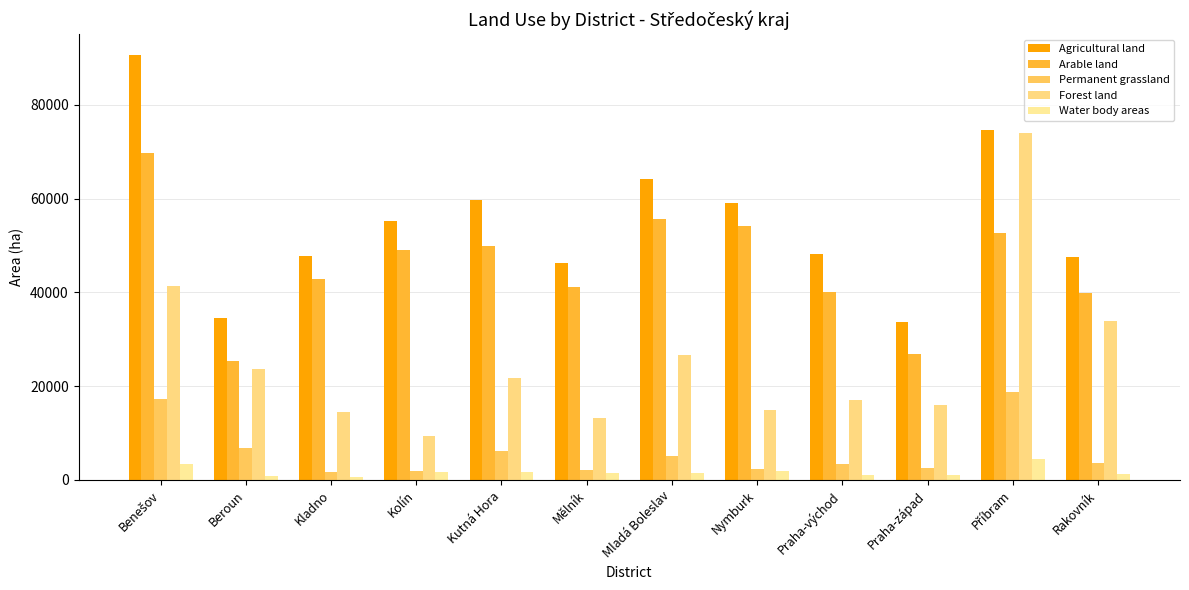

What is the total value across all series at Beroun?

91430.2